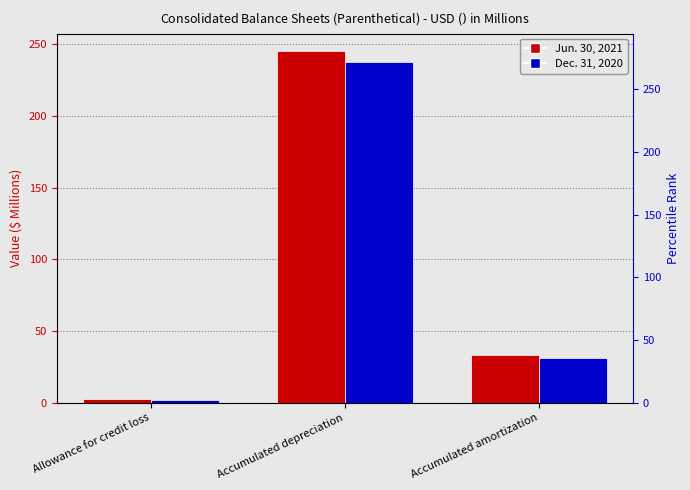

Are the bars horizontal?

No